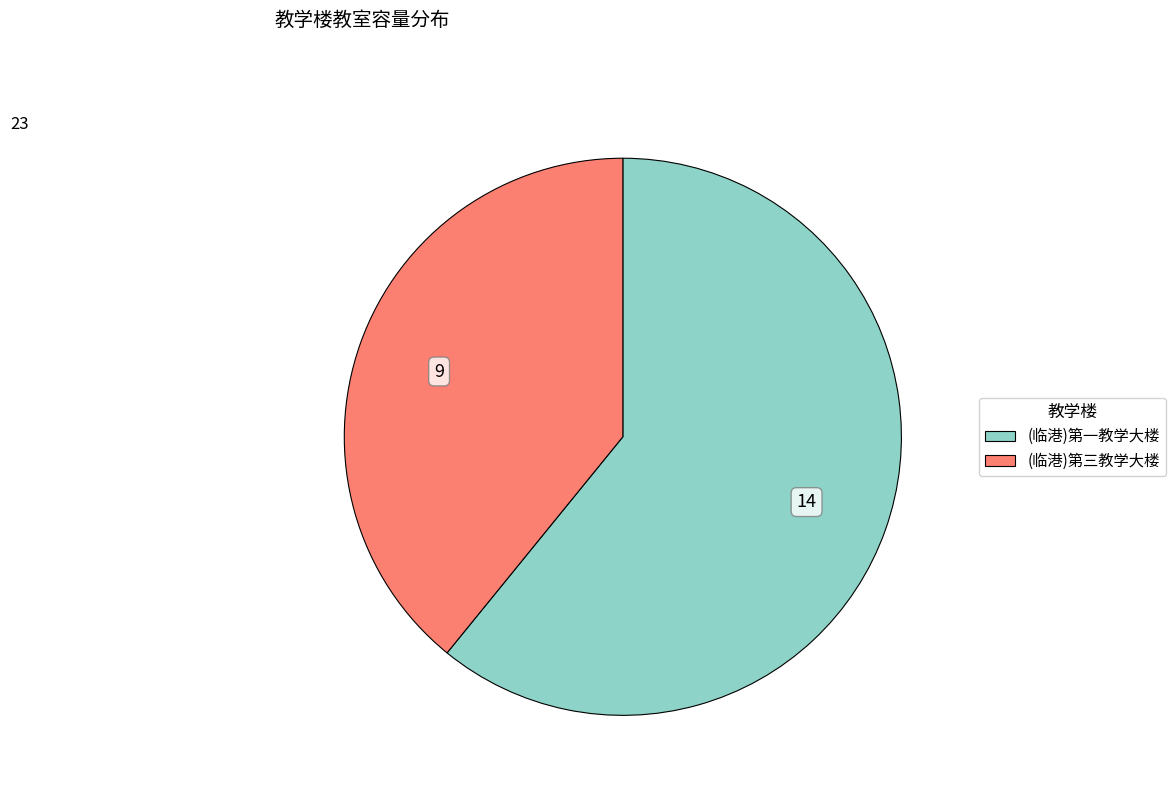

The (临港)第三教学大楼 slice represents 39% of the pie. True or false?

True